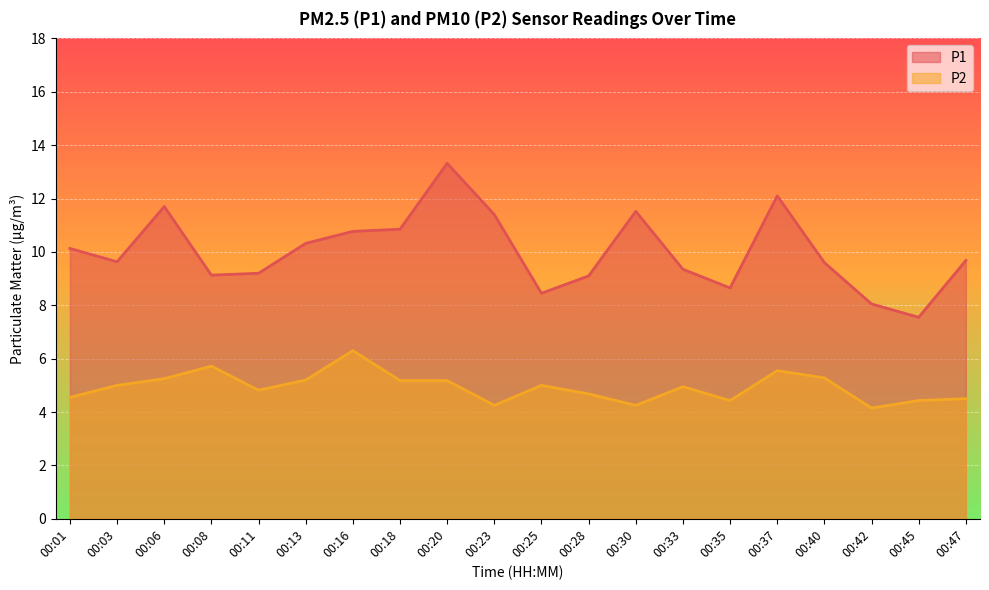

Between 00:06 and 00:33, which series saw the biggest shift?

P1